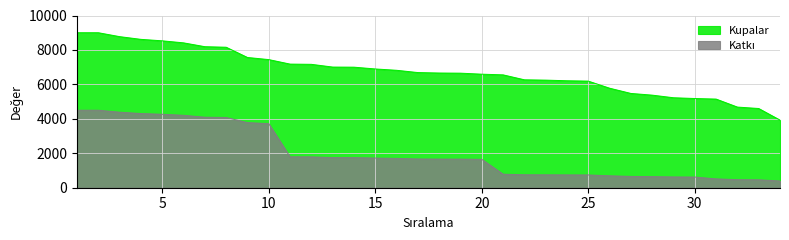

What is the difference between the Katkı values at 32 and 16?

1236